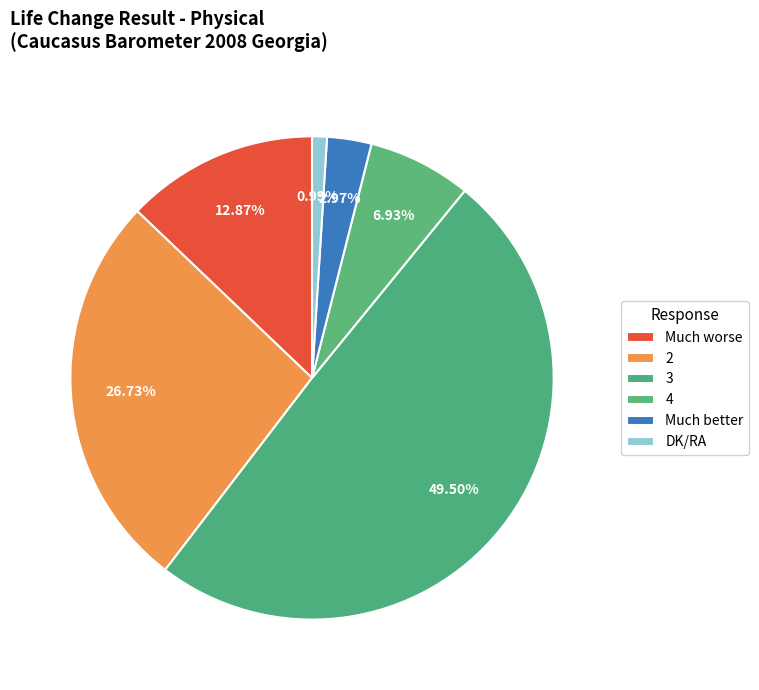

Does any single category account for the majority?

No